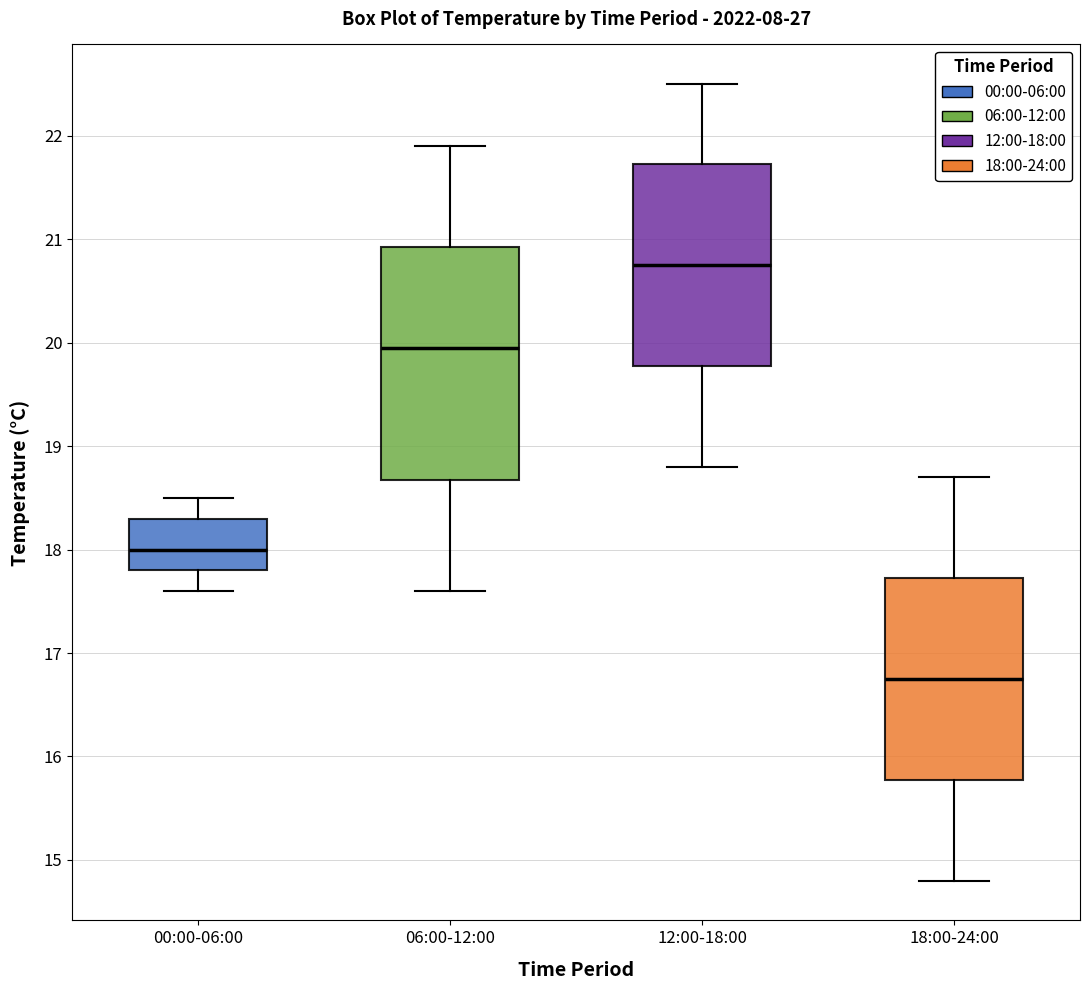

Reading left to right, read every box against the y-axis: the position of its median line, the range the box covers, and the ends of its whiskers. The values are not printed on the chart, so give them approximately, as read against the axis.

00:00-06:00: median 18.0, box 17.8 to 18.3, whiskers 17.6 to 18.5
06:00-12:00: median 20.0, box 18.7 to 20.9, whiskers 17.6 to 21.9
12:00-18:00: median 20.8, box 19.8 to 21.7, whiskers 18.8 to 22.5
18:00-24:00: median 16.8, box 15.8 to 17.7, whiskers 14.8 to 18.7